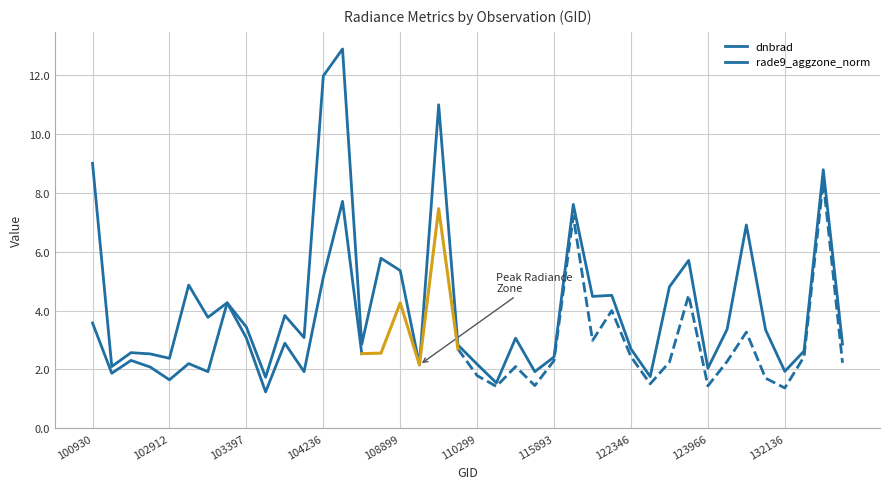

Reading right to left, extract all data points from this chart.

132669=2.9	132488=8.8	132310=2.6	132136=1.9	131961=3.3	131947=6.9	131768=3.4	123966=2.0	123073=5.7	122884=4.8	122525=1.8	122346=2.7	122178=4.5	122002=4.5	121308=7.6	115893=2.4	115500=1.9	115378=3.1	115265=1.5	110299=2.2	110127=2.8	109780=11.0	109072=2.2	108899=5.4	108715=5.8	108015=2.9	104355=12.9	104236=12.0	104229=3.1	104112=3.8	103761=1.7	103397=3.4	103279=4.3	103032=3.8	102920=4.9	102912=2.4	102792=2.5	102671=2.6	102551=2.1	100930=9.0